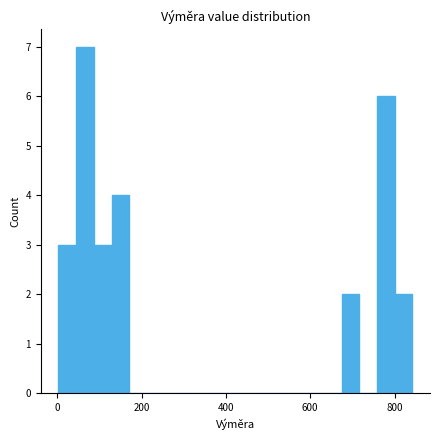

Read against the x-axis, roughly where is the centre of the tallest bar?

60